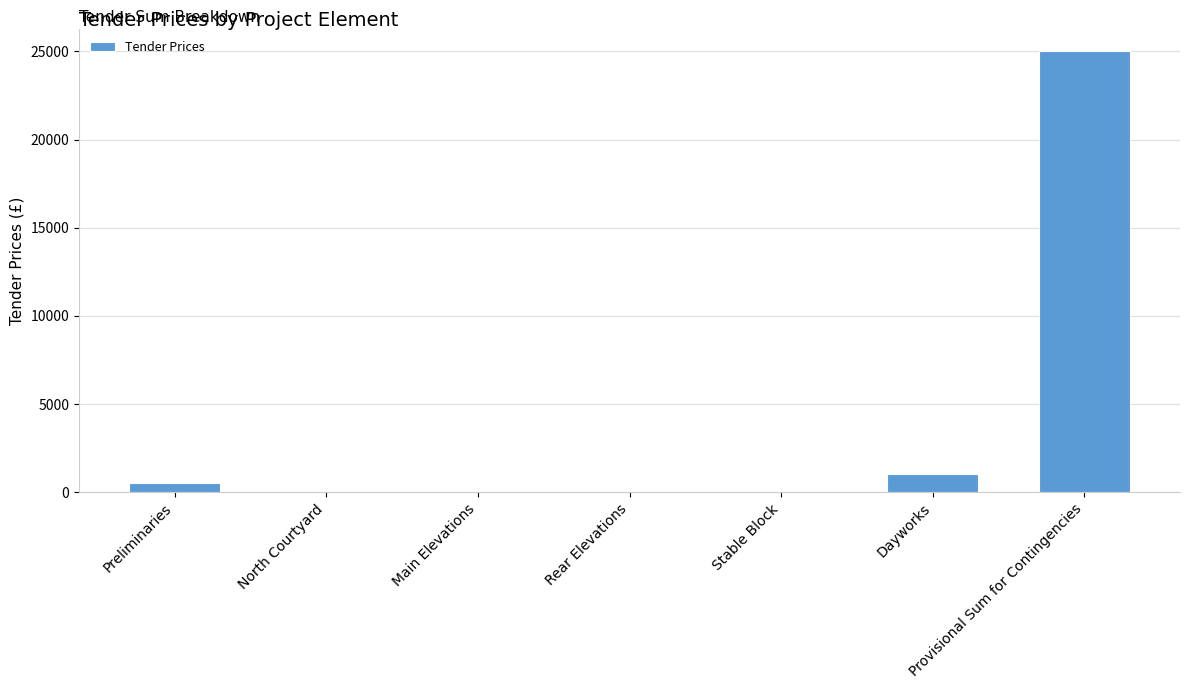

At which category does the chart reach its peak across all series?

Provisional Sum for Contingencies